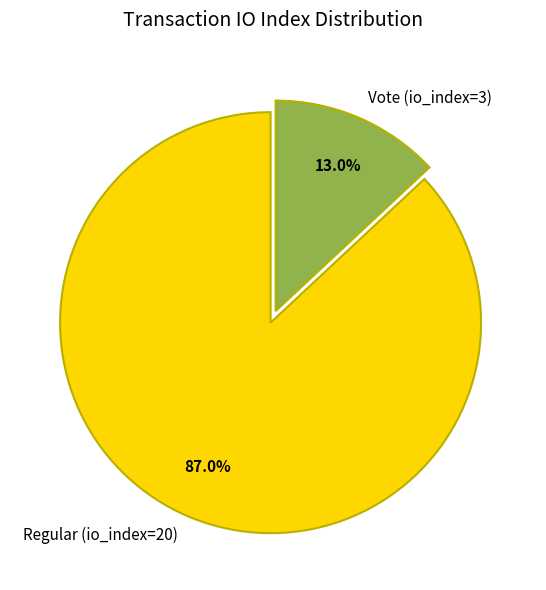

What percentage is the Regular (io_index=20) slice, to the nearest percent?

87%